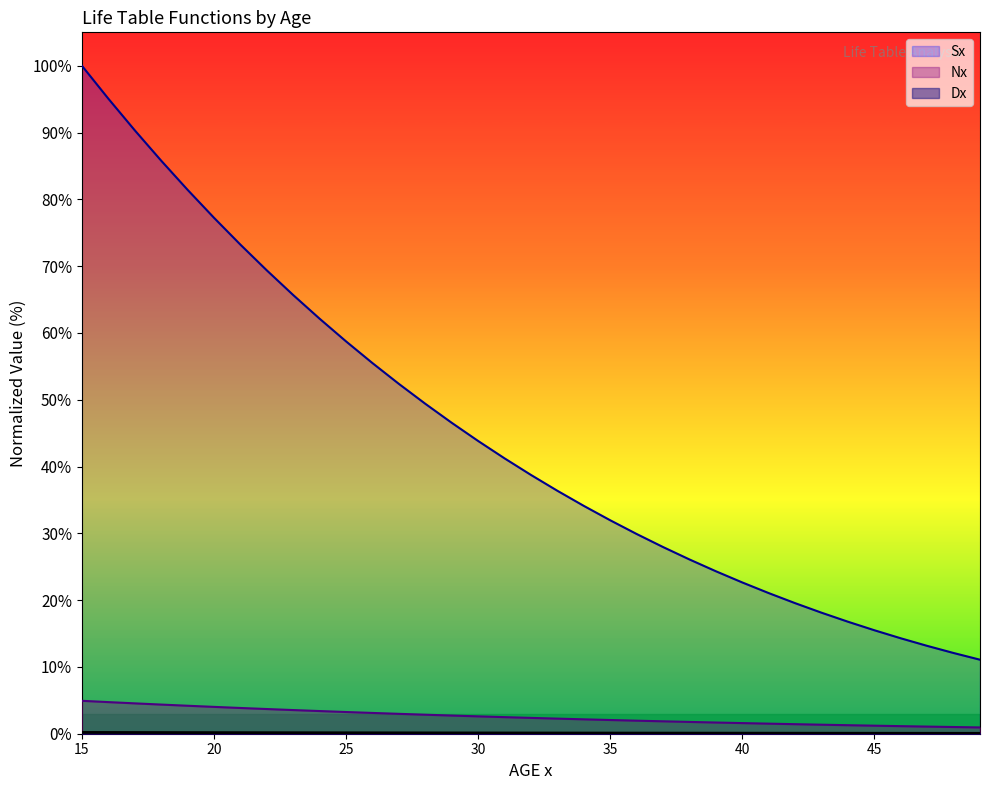

Reading left to right, transcribe all the data shown in this chart.

Dx: 0.2	0.2	0.2	0.2	0.2	0.2	0.2	0.2	0.1	0.1	0.1	0.1	0.1	0.1	0.1	0.1	0.1	0.1	0.1	0.1	0.1	0.1	0.1	0.1	0.1	0.1	0.1	0.1	0.1	0.1	0.1	0.1	0.1	0.1	0.1
Nx: 4.9	4.7	4.5	4.4	4.2	4.0	3.9	3.7	3.5	3.4	3.3	3.1	3.0	2.8	2.7	2.6	2.5	2.4	2.3	2.2	2.1	2.0	1.9	1.8	1.7	1.6	1.5	1.4	1.4	1.3	1.2	1.1	1.1	1.0	0.9
Sx: 100.0	95.1	90.3	85.8	81.4	77.2	73.2	69.4	65.7	62.1	58.7	55.5	52.4	49.4	46.5	43.8	41.2	38.7	36.4	34.1	32.0	29.9	27.9	26.1	24.3	22.6	21.1	19.5	18.1	16.8	15.5	14.3	13.2	12.1	11.1